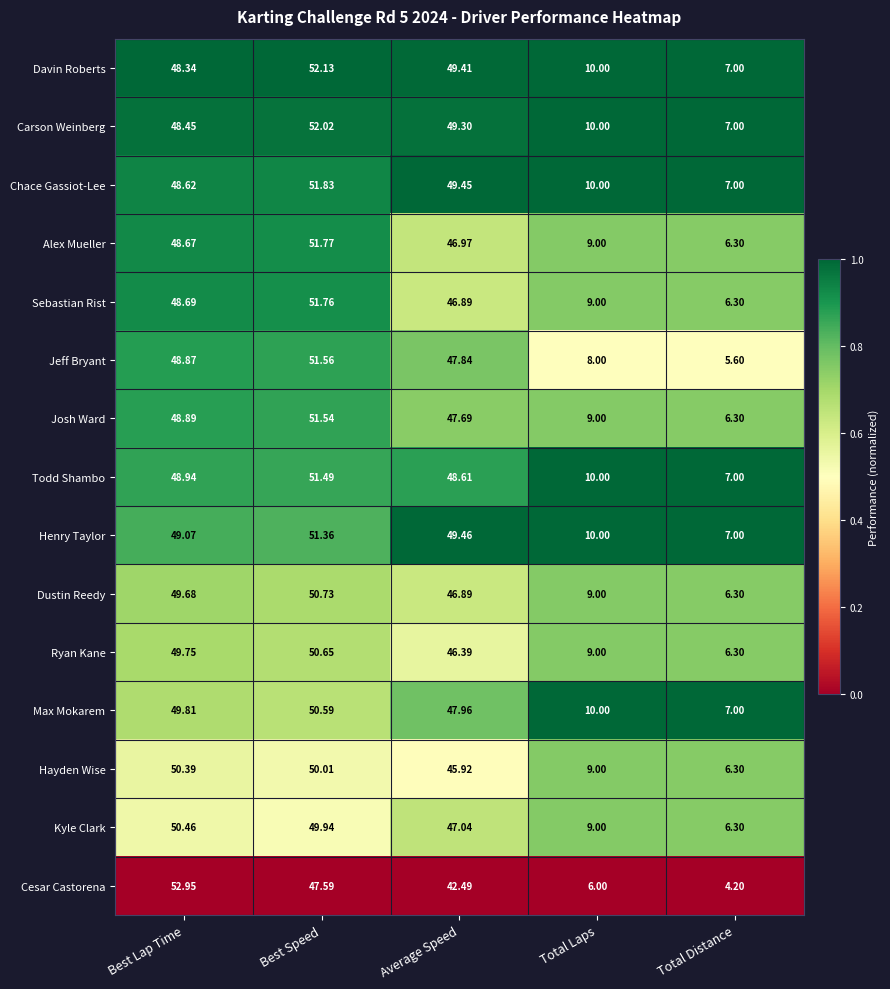

At which category is the sum across all series the highest?

Best Speed